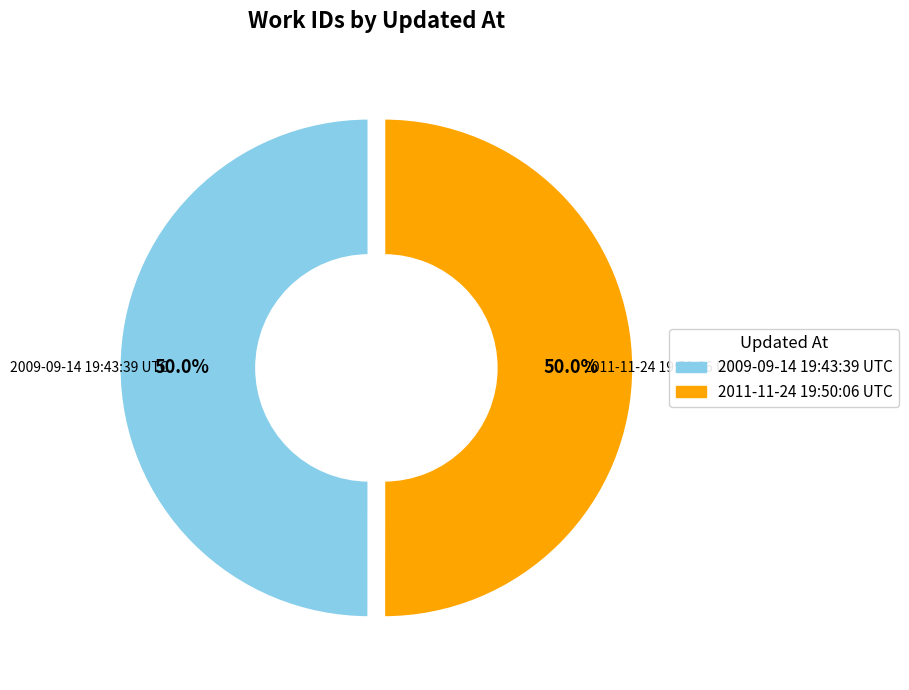

Combined, what portion of the pie is 2011-11-24 19:50:06 UTC and 2009-09-14 19:43:39 UTC?

100.0%